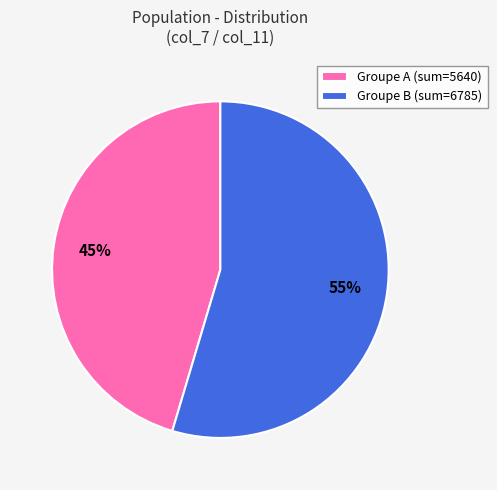

Do Groupe B (sum=6785) and Groupe A (sum=5640) together represent more than half of the pie?

Yes